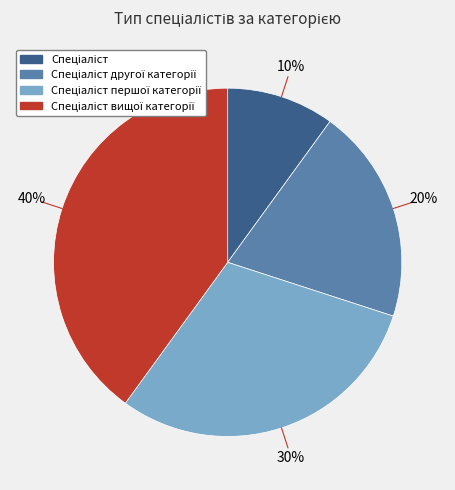

Does any single category account for the majority?

No